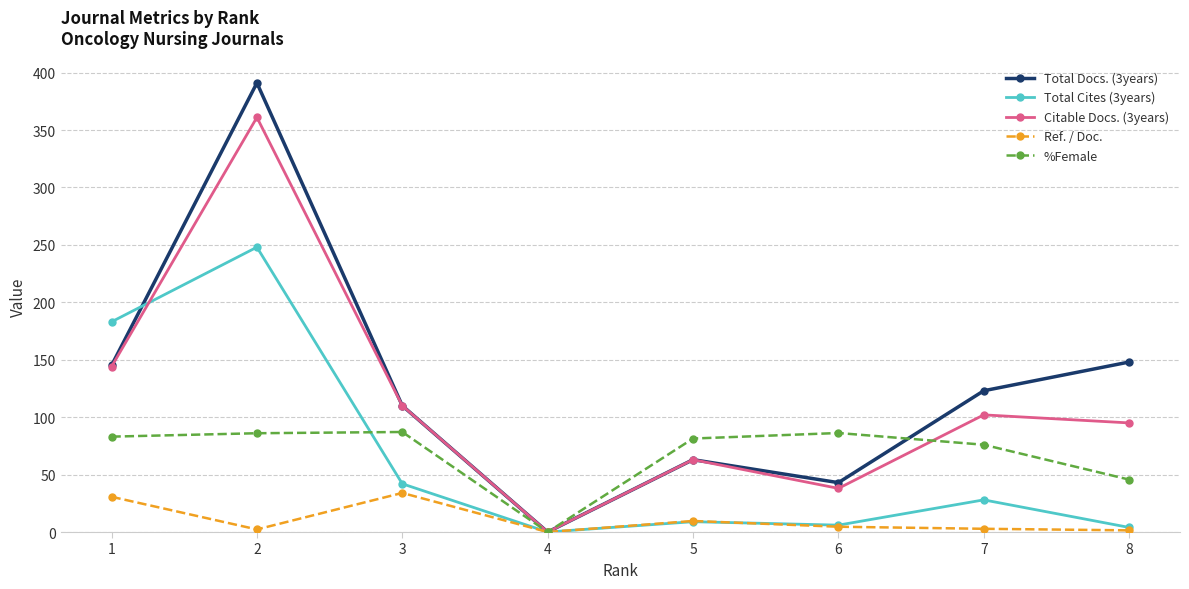

The value of Total Cites (3years) at 4 is 0.0. True or false?

True